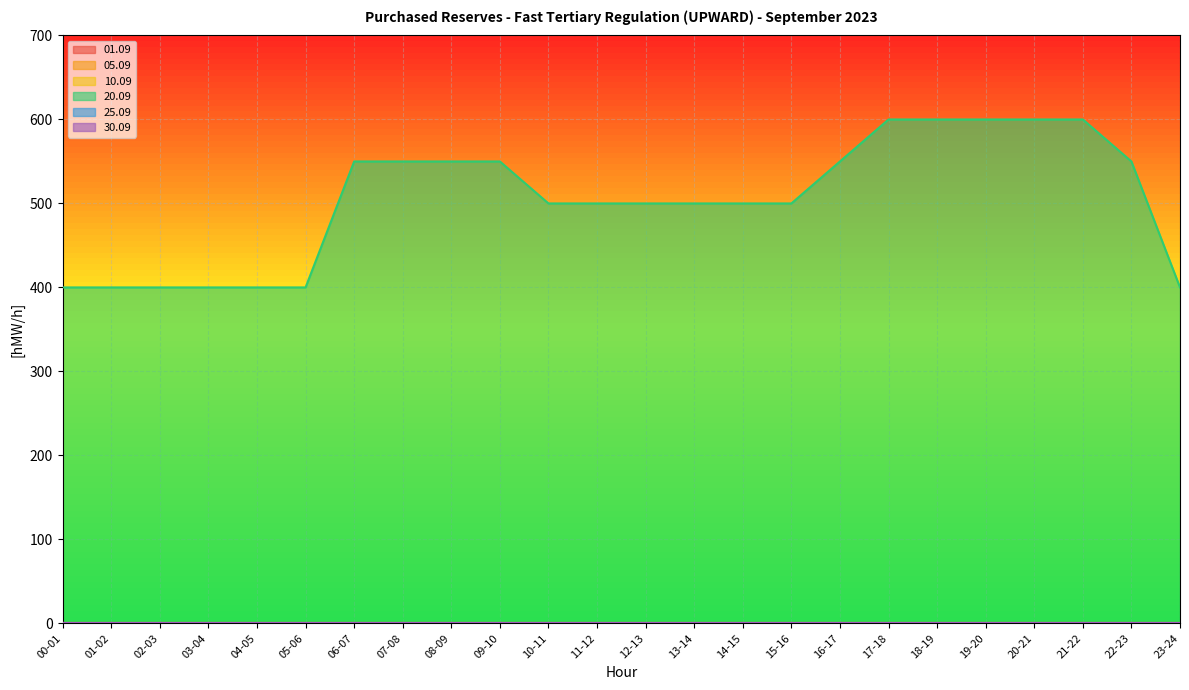

Is it true that 01.09 equals 0 at 11-12?

True